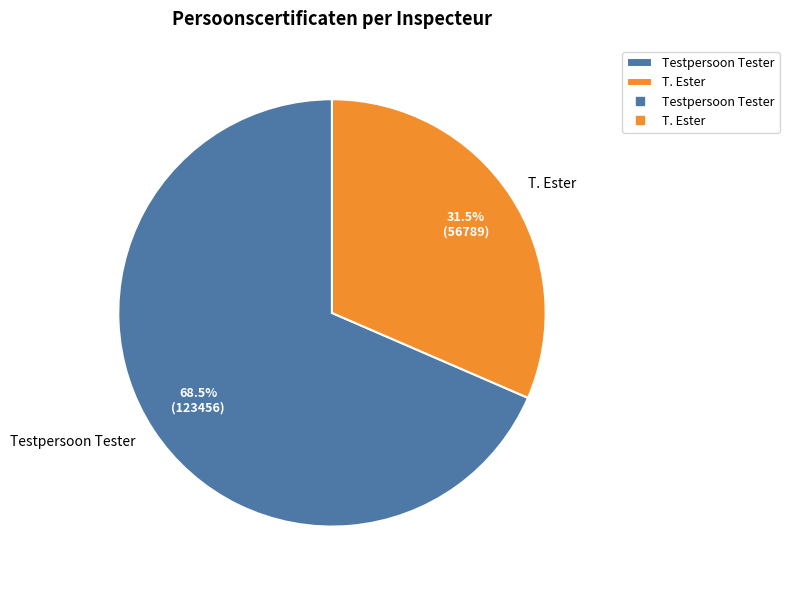

Is there any slice that represents more than half of the pie?

Yes